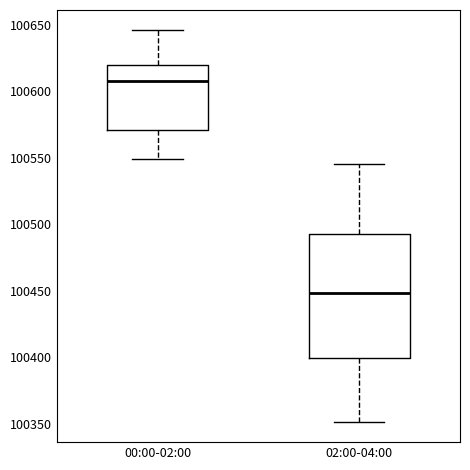

Reading left to right, transcribe this box plot: for each box, give where its median line is, the range the box spans, and where its two whiskers end, as read against the y-axis. The values are not printed on the chart, so give them approximately, as read against the axis.

00:00-02:00: median 100610, box 100570 to 100620, whiskers 100550 to 100645
02:00-04:00: median 100450, box 100400 to 100490, whiskers 100350 to 100545